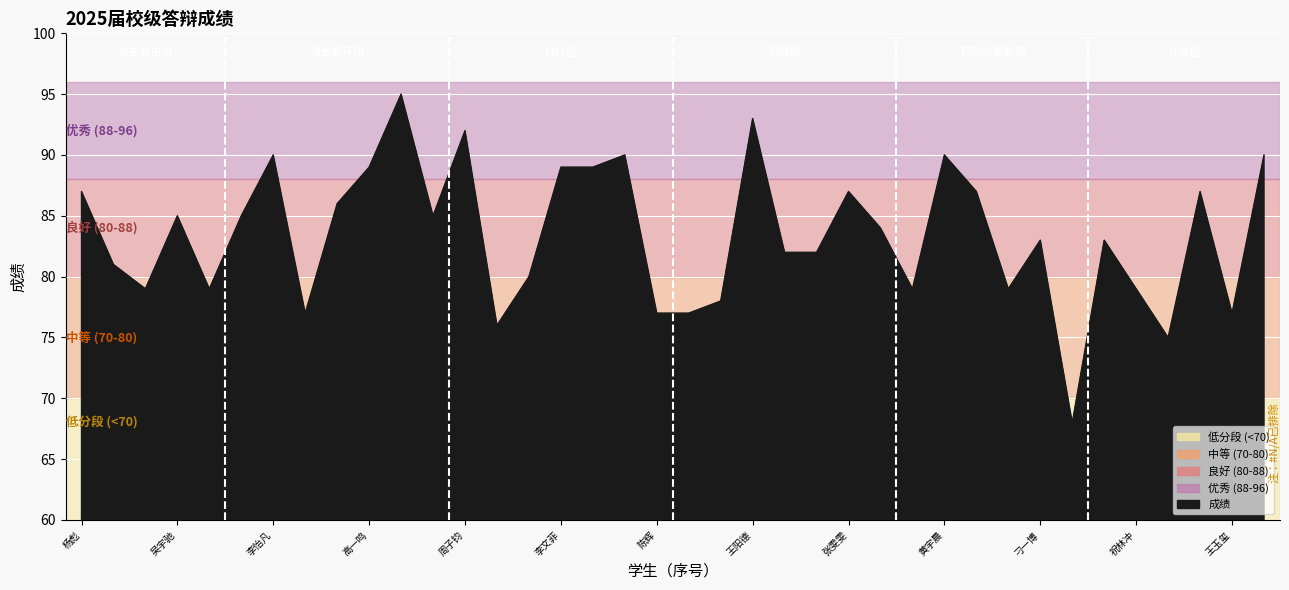

What is the greatest value displayed?

95